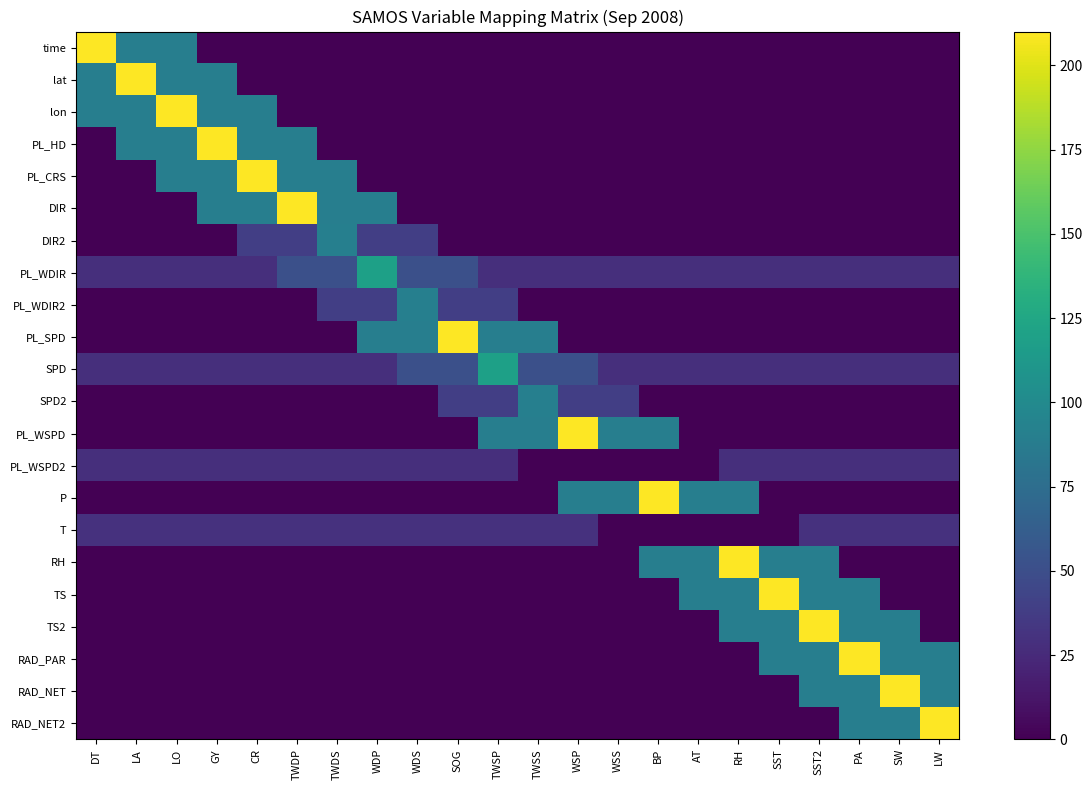

What is the total value across all series at PA?

684